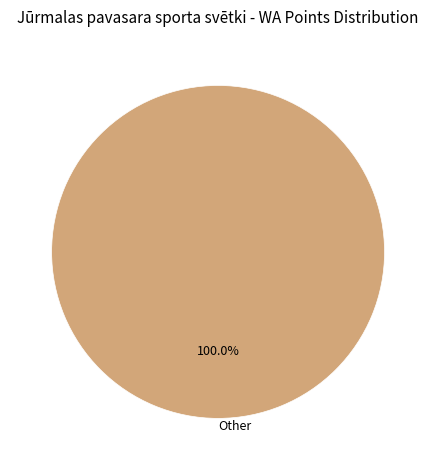

Count the number of slices in the pie.

1